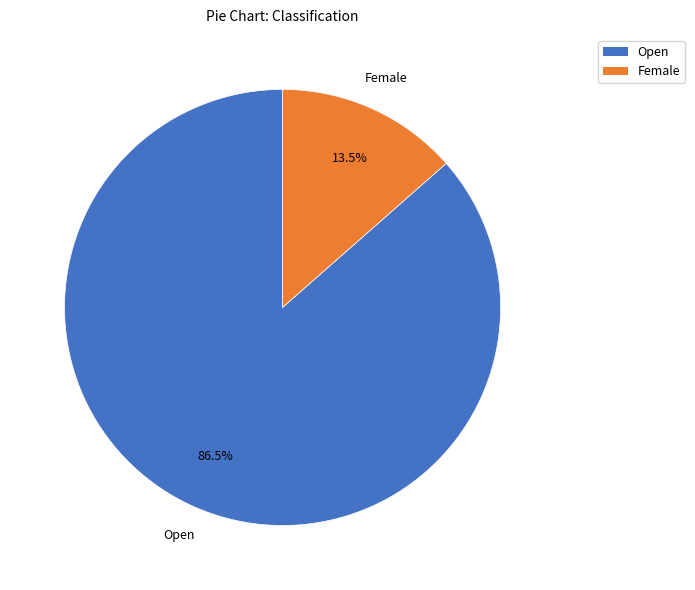

Which slice is the largest?

Open